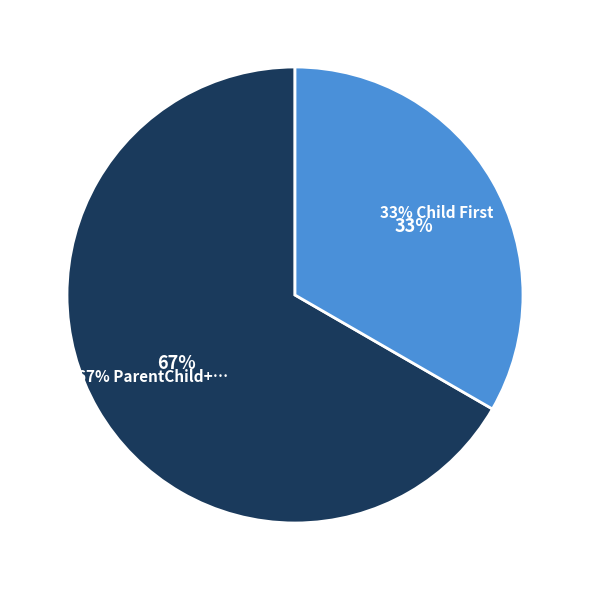

What portion of the pie excludes ParentChild+® Family Home Visiting Model?

33.3%